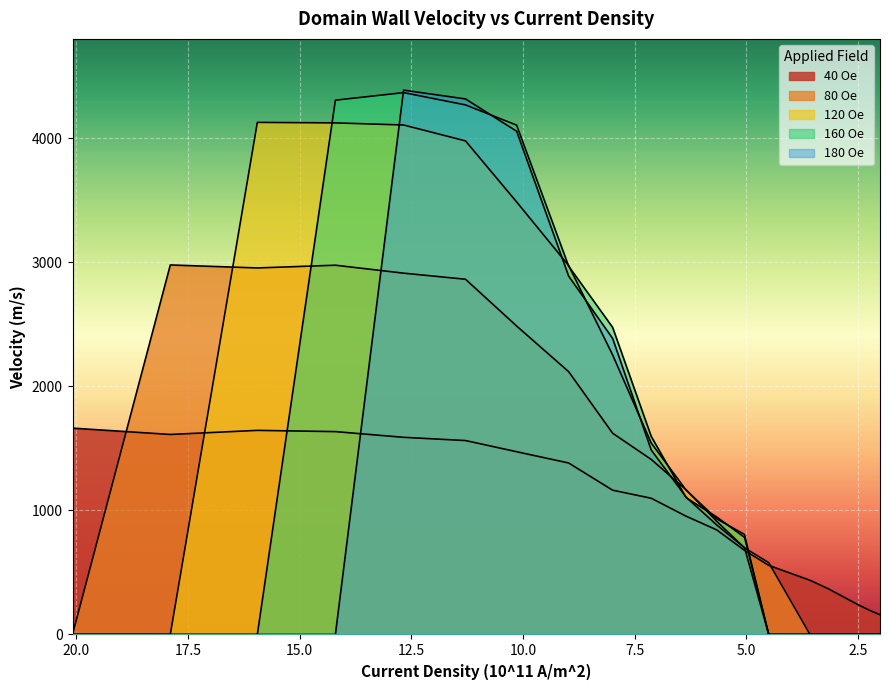

Which series has the largest range (max minus min)?

180 Oe